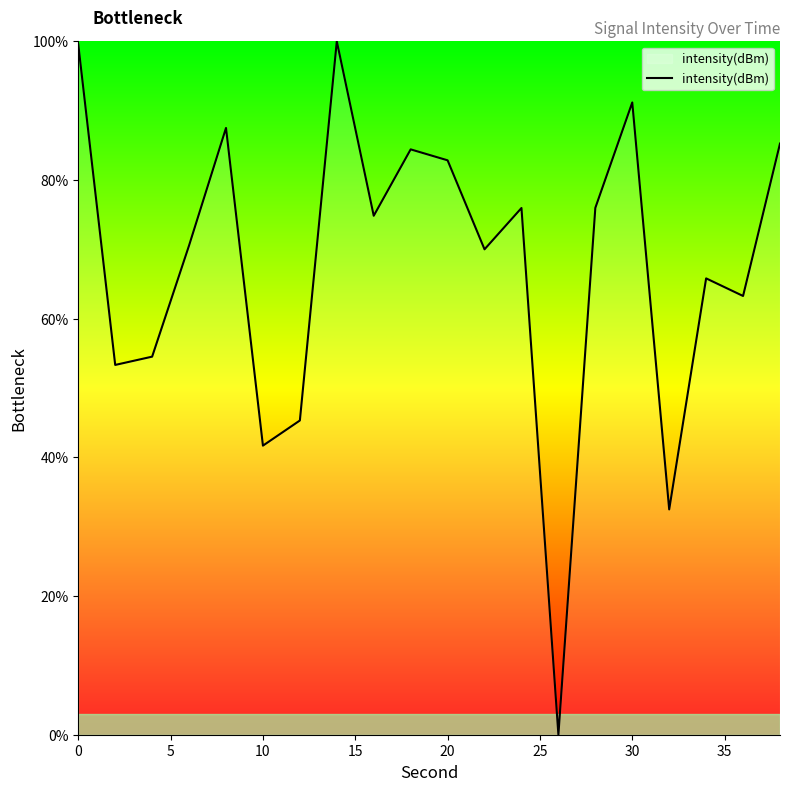

Reading left to right, extract all data points from this chart.

99.5	53.3	54.5	70.6	87.5	41.7	45.3	100.0	74.8	84.4	82.8	70.0	76.0	0.0	76.0	91.2	32.5	65.8	63.3	85.3